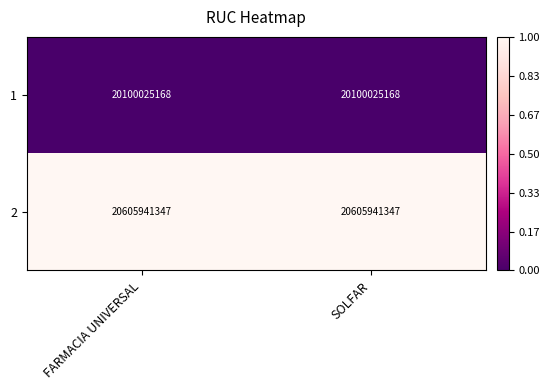

What is the spread (max minus min) of values at FARMACIA UNIVERSAL?

505916179